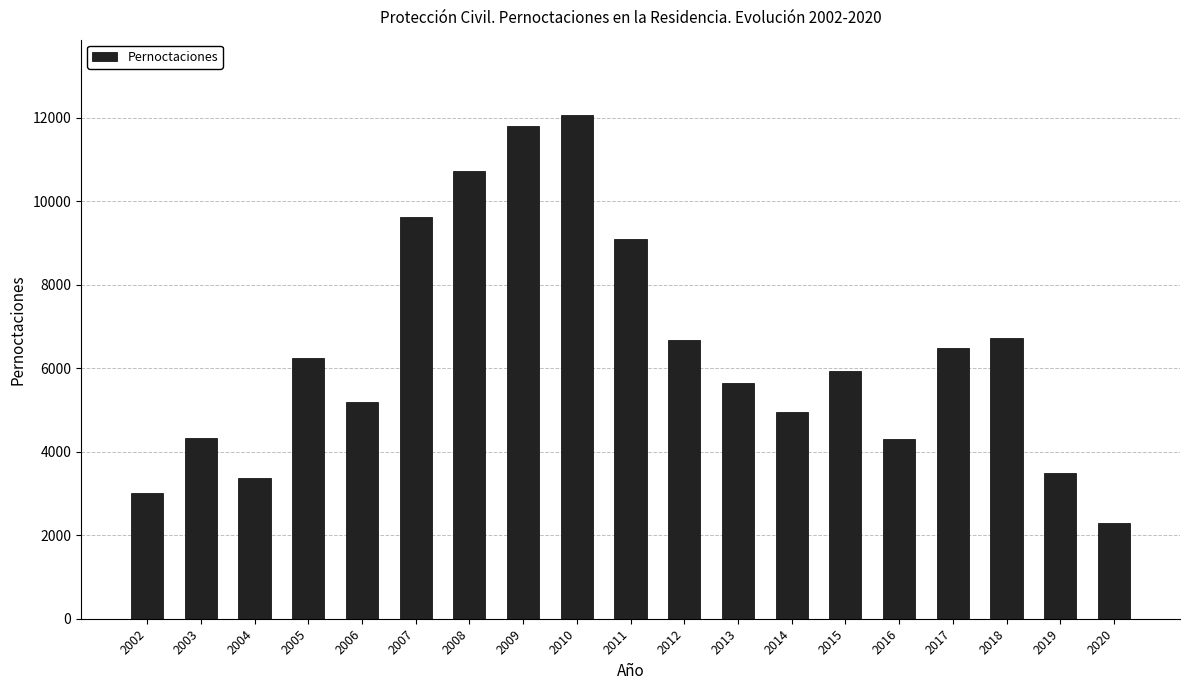

The chart shows a value of 11805 at 2009. True or false?

True